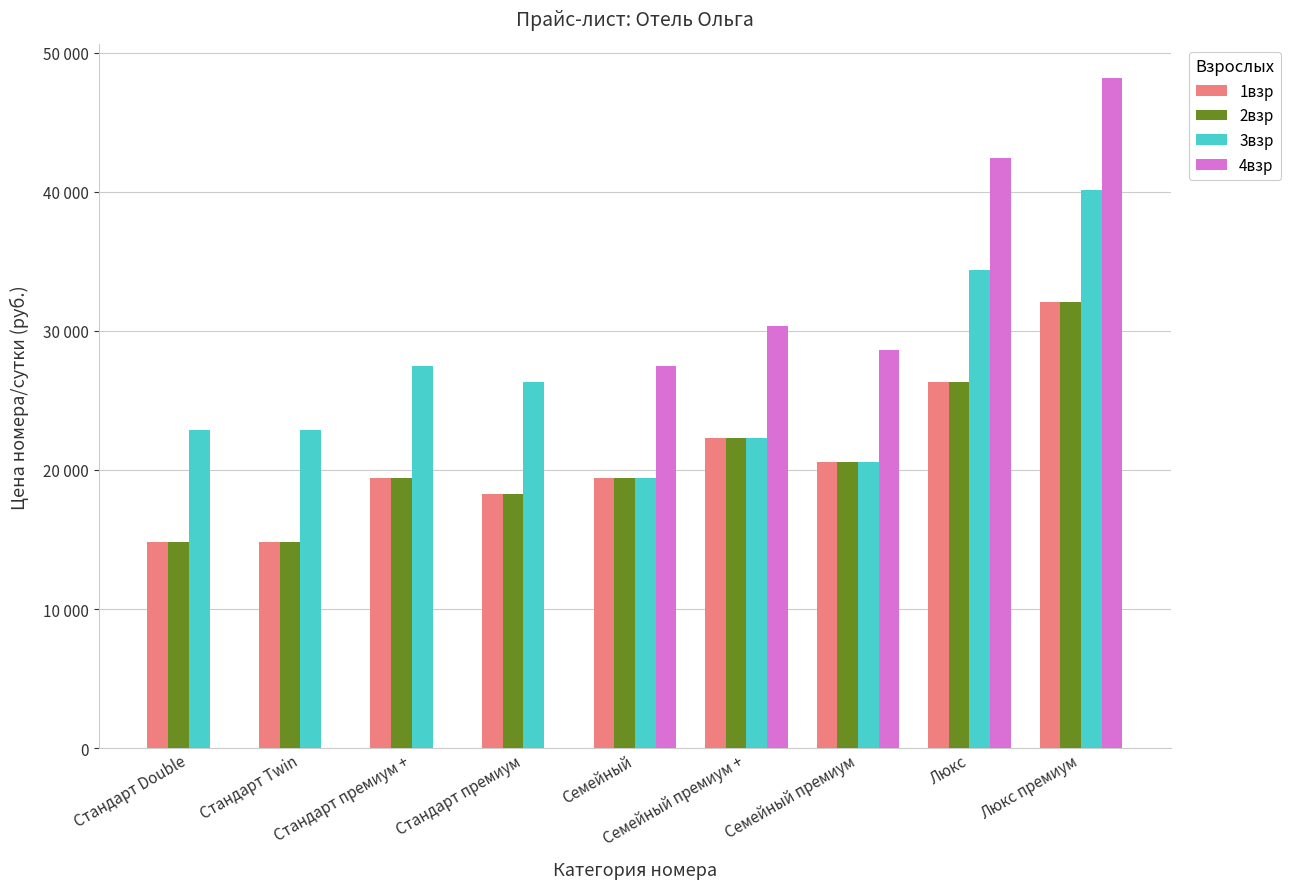

Does the chart contain stacked bars?

No